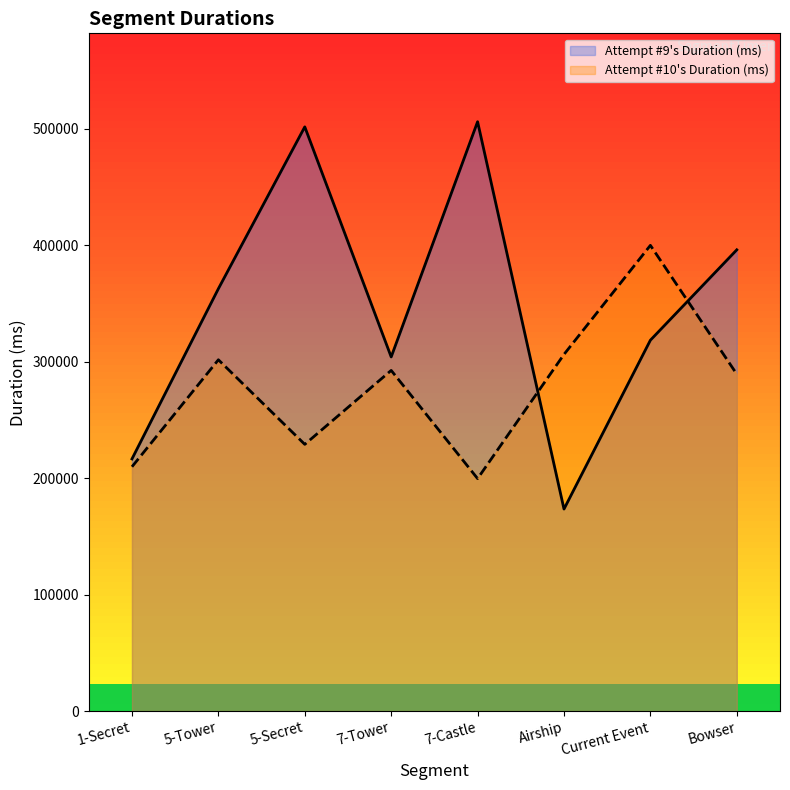

Which has a higher value, 5-Secret or 7-Tower?

5-Secret